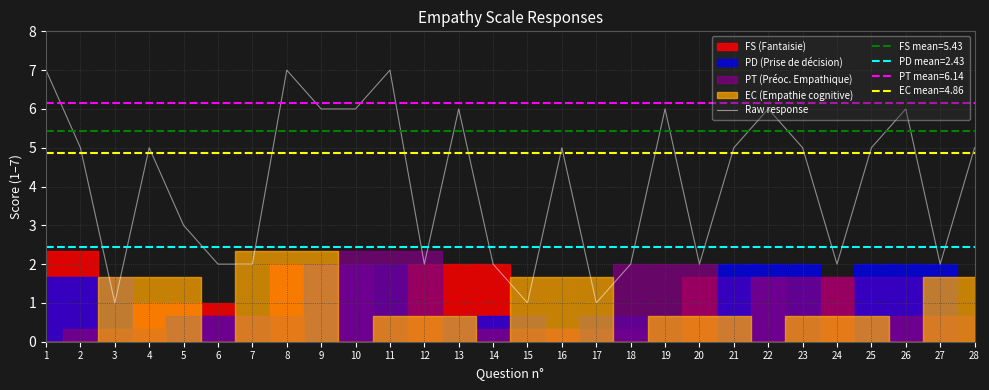

How many data points are less than 5?

12